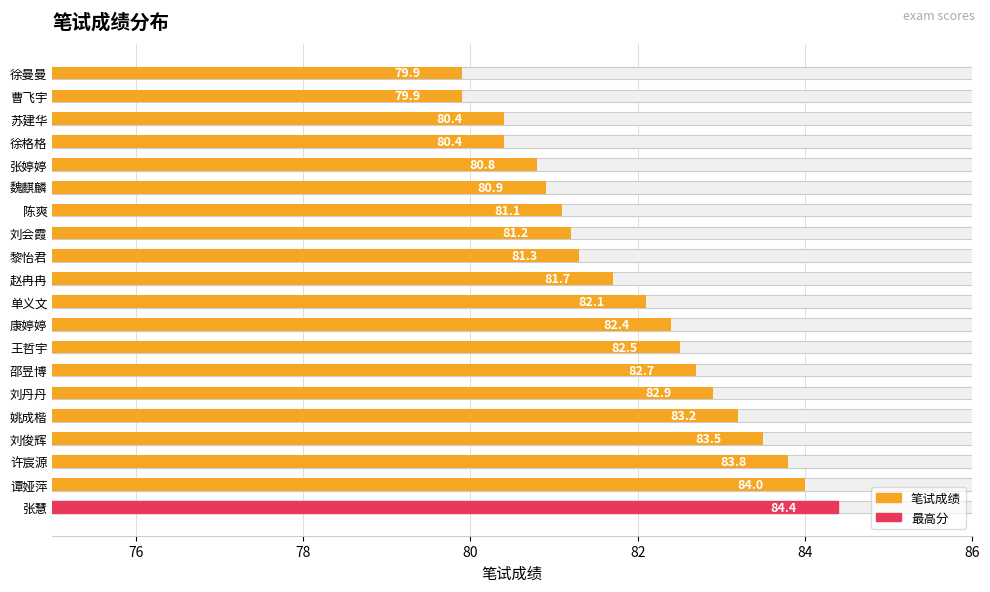

Reading left to right, list all the values displayed in this chart.

84.4	84.0	83.8	83.5	83.2	82.9	82.7	82.5	82.4	82.1	81.7	81.3	81.2	81.1	80.9	80.8	80.4	80.4	79.9	79.9